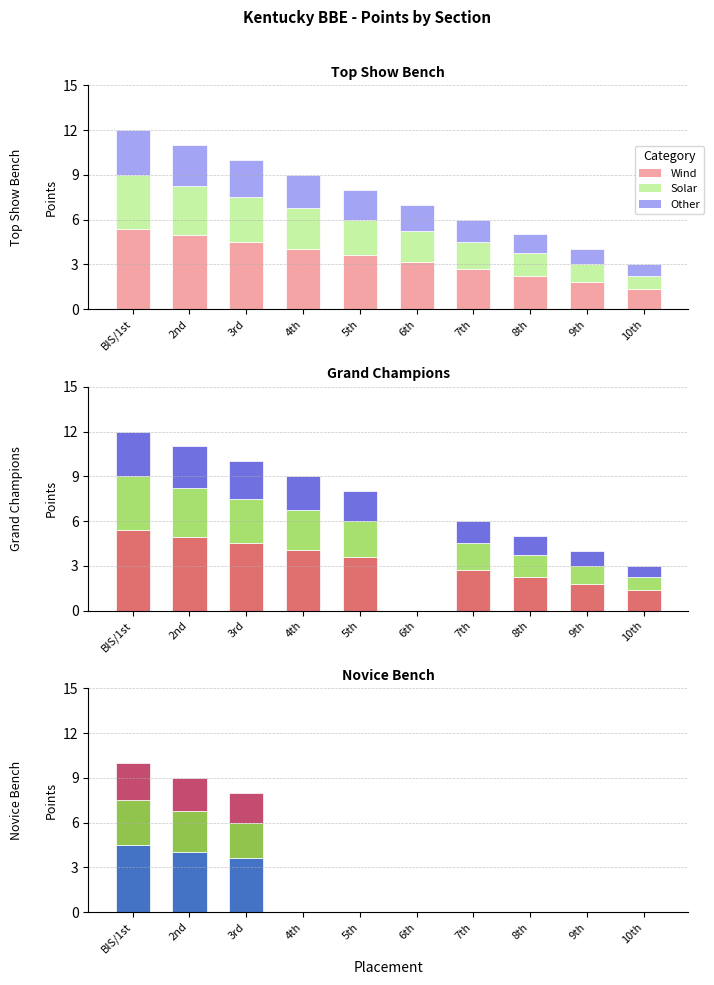

What is the label of the 1st bar from the left?

BIS/1st